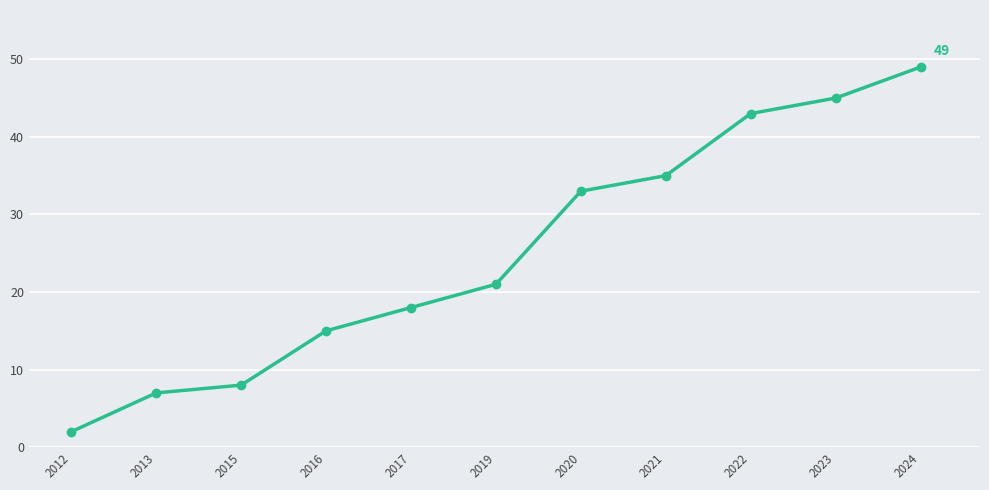

Reading left to right, extract all data points from this chart.

2012=2	2013=7	2015=8	2016=15	2017=18	2019=21	2020=33	2021=35	2022=43	2023=45	2024=49